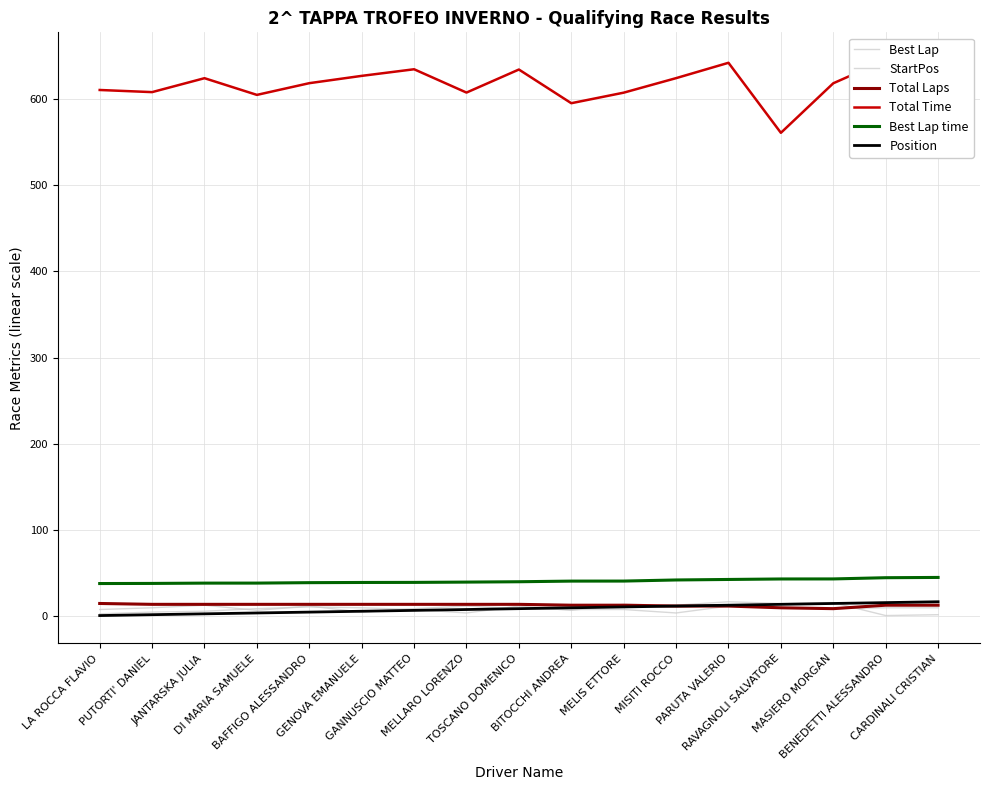

Reading right to left, what are all the values shown in this chart?

Best Lap: CARDINALI CRISTIAN=10.0	BENEDETTI ALESSANDRO=10.0	MASIERO MORGAN=9.0	RAVAGNOLI SALVATORE=10.0	PARUTA VALERIO=12.0	MISITI ROCCO=4.0	MELIS ETTORE=8.0	BITOCCHI ANDREA=8.0	TOSCANO DOMENICO=9.0	MELLARO LORENZO=12.0	GANNUSCIO MATTEO=9.0	GENOVA EMANUELE=5.0	BAFFIGO ALESSANDRO=12.0	DI MARIA SAMUELE=7.0	JANTARSKA JULIA=13.0	PUTORTI' DANIEL=10.0	LA ROCCA FLAVIO=8.0
StartPos: CARDINALI CRISTIAN=2.0	BENEDETTI ALESSANDRO=1.0	MASIERO MORGAN=16.0	RAVAGNOLI SALVATORE=15.0	PARUTA VALERIO=17.0	MISITI ROCCO=13.0	MELIS ETTORE=14.0	BITOCCHI ANDREA=7.0	TOSCANO DOMENICO=12.0	MELLARO LORENZO=4.0	GANNUSCIO MATTEO=8.0	GENOVA EMANUELE=10.0	BAFFIGO ALESSANDRO=11.0	DI MARIA SAMUELE=9.0	JANTARSKA JULIA=6.0	PUTORTI' DANIEL=5.0	LA ROCCA FLAVIO=3.0
Total Laps: CARDINALI CRISTIAN=13.0	BENEDETTI ALESSANDRO=13.0	MASIERO MORGAN=9.0	RAVAGNOLI SALVATORE=10.0	PARUTA VALERIO=12.0	MISITI ROCCO=12.0	MELIS ETTORE=13.0	BITOCCHI ANDREA=13.0	TOSCANO DOMENICO=14.0	MELLARO LORENZO=14.0	GANNUSCIO MATTEO=14.0	GENOVA EMANUELE=14.0	BAFFIGO ALESSANDRO=14.0	DI MARIA SAMUELE=14.0	JANTARSKA JULIA=14.0	PUTORTI' DANIEL=14.0	LA ROCCA FLAVIO=15.0
Total Time: CARDINALI CRISTIAN=644.4	BENEDETTI ALESSANDRO=644.7	MASIERO MORGAN=617.8	RAVAGNOLI SALVATORE=560.4	PARUTA VALERIO=641.6	MISITI ROCCO=623.8	MELIS ETTORE=607.0	BITOCCHI ANDREA=594.7	TOSCANO DOMENICO=633.8	MELLARO LORENZO=607.1	GANNUSCIO MATTEO=634.1	GENOVA EMANUELE=626.4	BAFFIGO ALESSANDRO=618.0	DI MARIA SAMUELE=604.4	JANTARSKA JULIA=623.7	PUTORTI' DANIEL=607.6	LA ROCCA FLAVIO=610.1
Best Lap time: CARDINALI CRISTIAN=45.2	BENEDETTI ALESSANDRO=44.9	MASIERO MORGAN=43.4	RAVAGNOLI SALVATORE=43.4	PARUTA VALERIO=42.8	MISITI ROCCO=42.2	MELIS ETTORE=41.0	BITOCCHI ANDREA=40.9	TOSCANO DOMENICO=40.2	MELLARO LORENZO=39.8	GANNUSCIO MATTEO=39.4	GENOVA EMANUELE=39.3	BAFFIGO ALESSANDRO=39.1	DI MARIA SAMUELE=38.6	JANTARSKA JULIA=38.6	PUTORTI' DANIEL=38.2	LA ROCCA FLAVIO=38.1
Position: CARDINALI CRISTIAN=17.0	BENEDETTI ALESSANDRO=16.0	MASIERO MORGAN=15.0	RAVAGNOLI SALVATORE=14.0	PARUTA VALERIO=13.0	MISITI ROCCO=12.0	MELIS ETTORE=11.0	BITOCCHI ANDREA=10.0	TOSCANO DOMENICO=9.0	MELLARO LORENZO=8.0	GANNUSCIO MATTEO=7.0	GENOVA EMANUELE=6.0	BAFFIGO ALESSANDRO=5.0	DI MARIA SAMUELE=4.0	JANTARSKA JULIA=3.0	PUTORTI' DANIEL=2.0	LA ROCCA FLAVIO=1.0